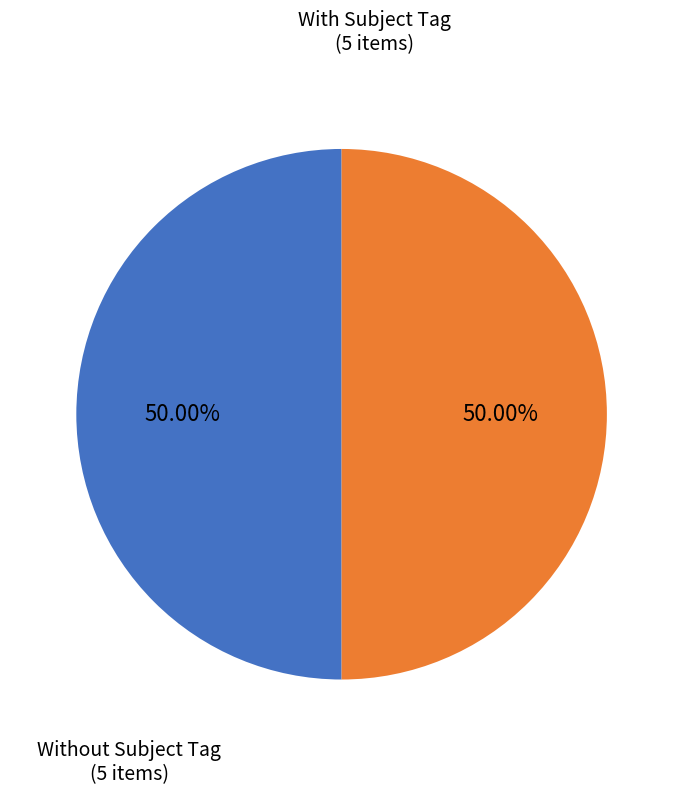

Combined, do With Subject Tag and Without Subject Tag account for over 50%?

Yes